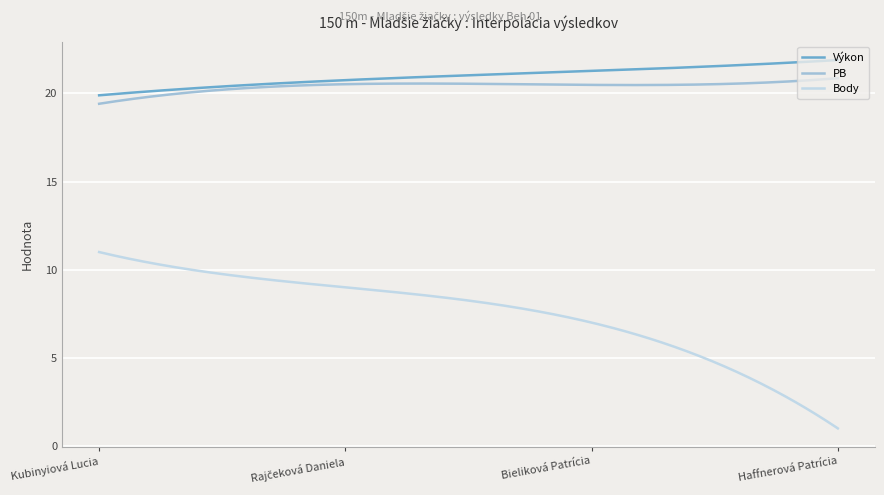

True or false: PB and Body cross at least once.

False